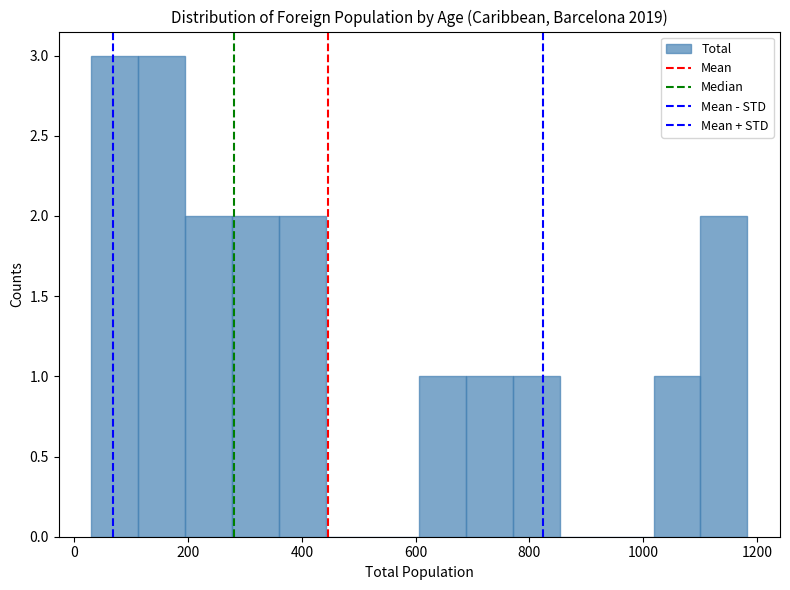

How tall is the bar that spans 1020 to 1100 on the x-axis? Neither the bar edges nor the heights are printed on the chart, so give them approximately, as read against the axes.

1